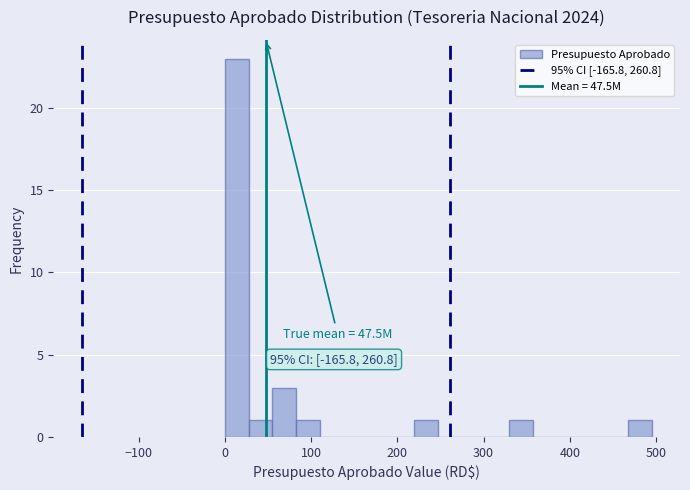

Read against the x-axis, roughly where is the centre of the tallest bar?

10